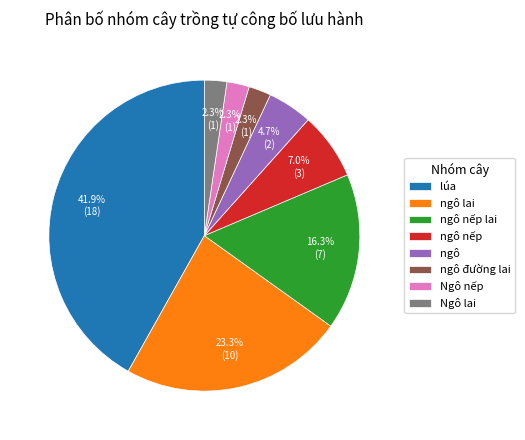

Combined, what portion of the pie is ngô nếp lai and ngô đường lai?

18.6%